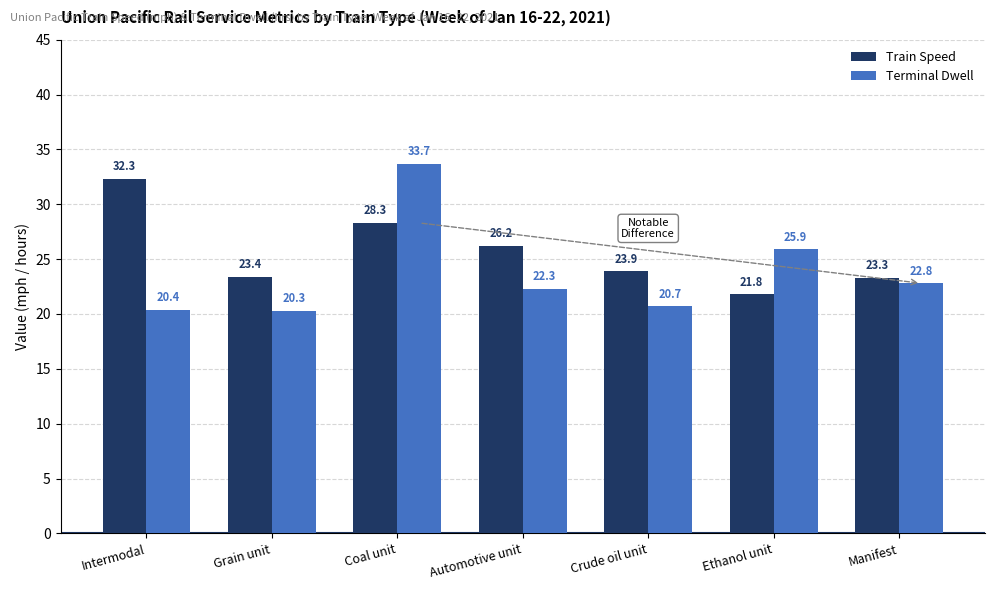

How many categories are shown in the chart?

7